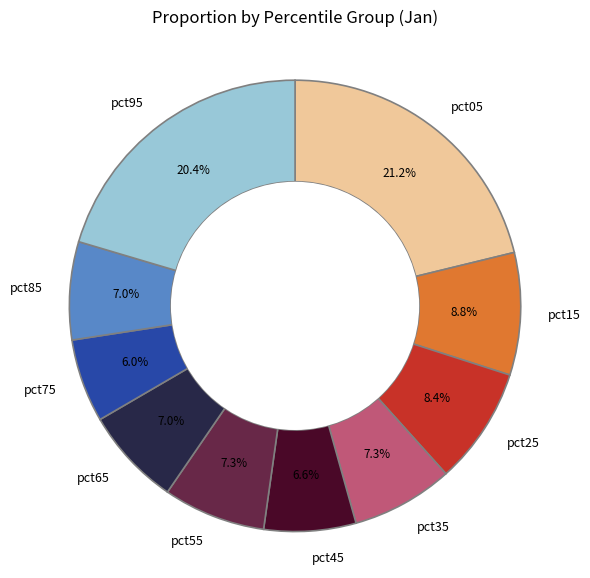

True or false: pct75 accounts for 6% of the total.

True